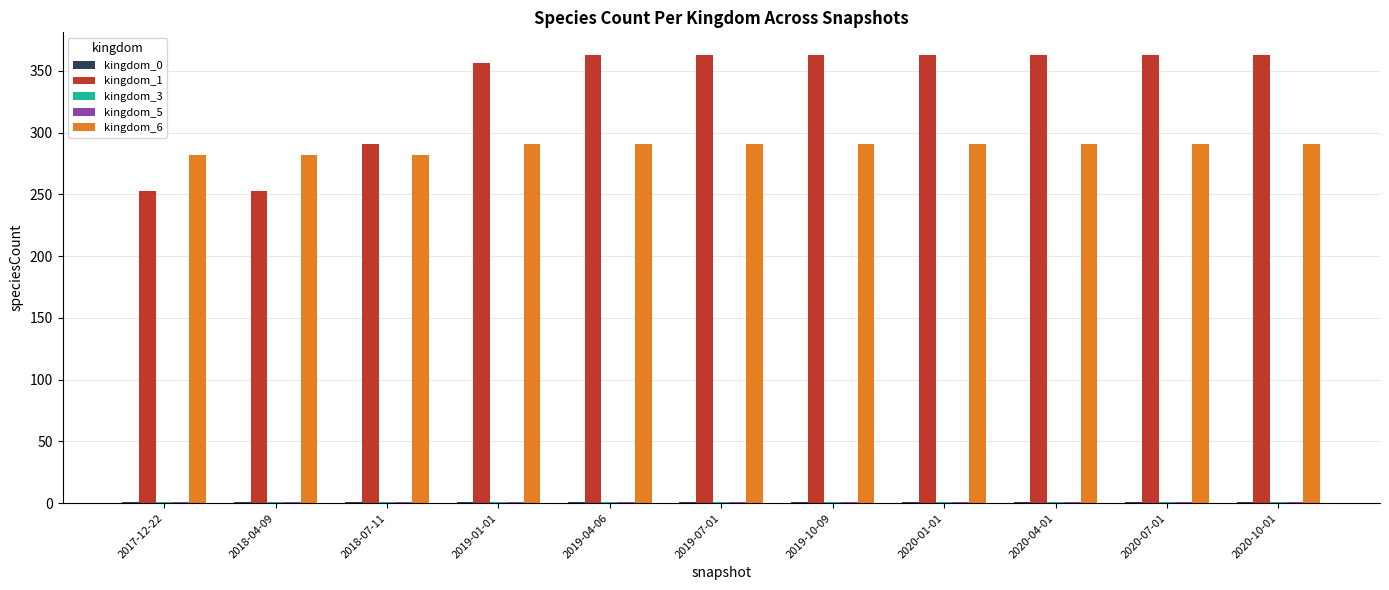

What is the greatest value displayed?

363